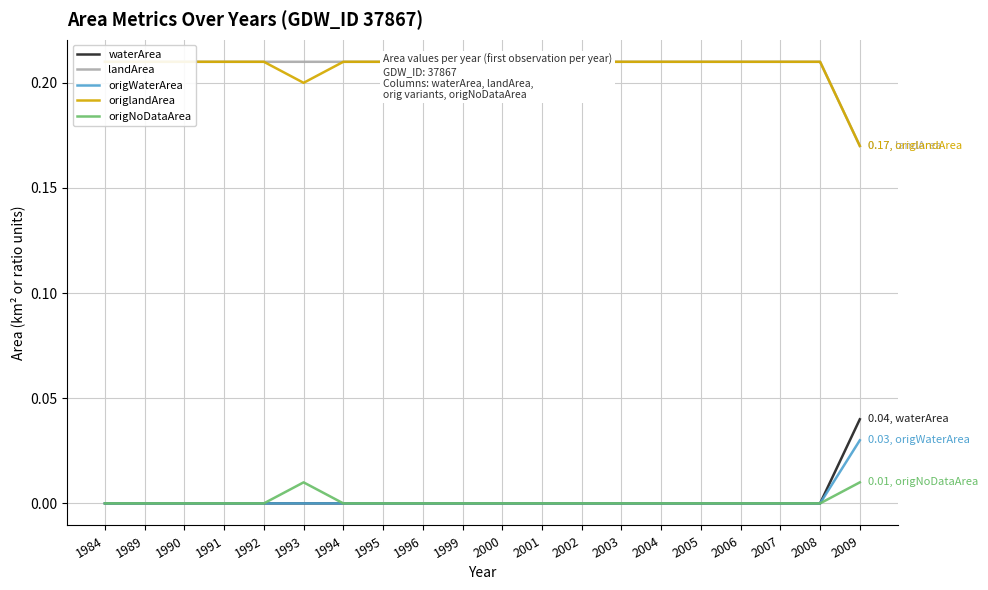

True or false: waterArea and landArea cross at least once.

False